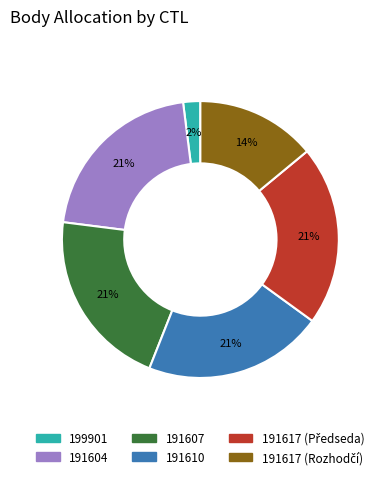

To the nearest percent, what portion does 191610 represent?

21%